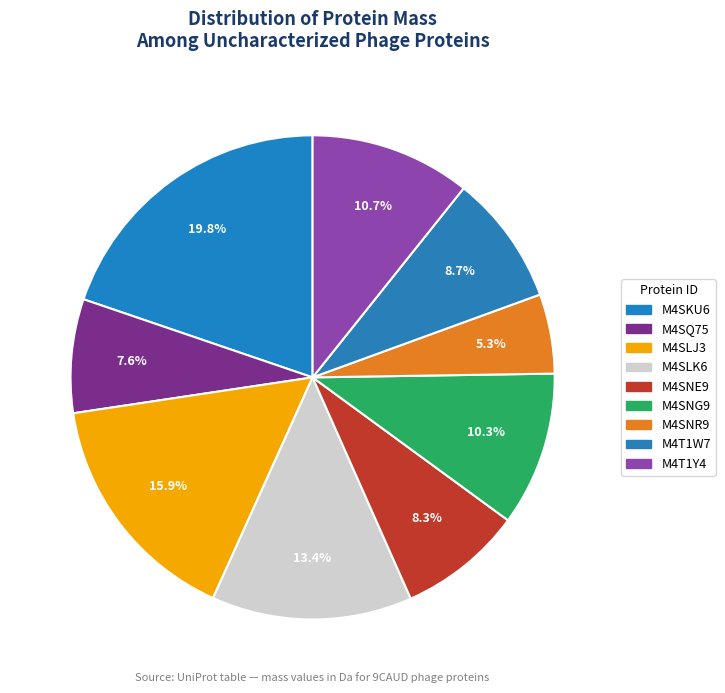

Does any single category account for the majority?

No